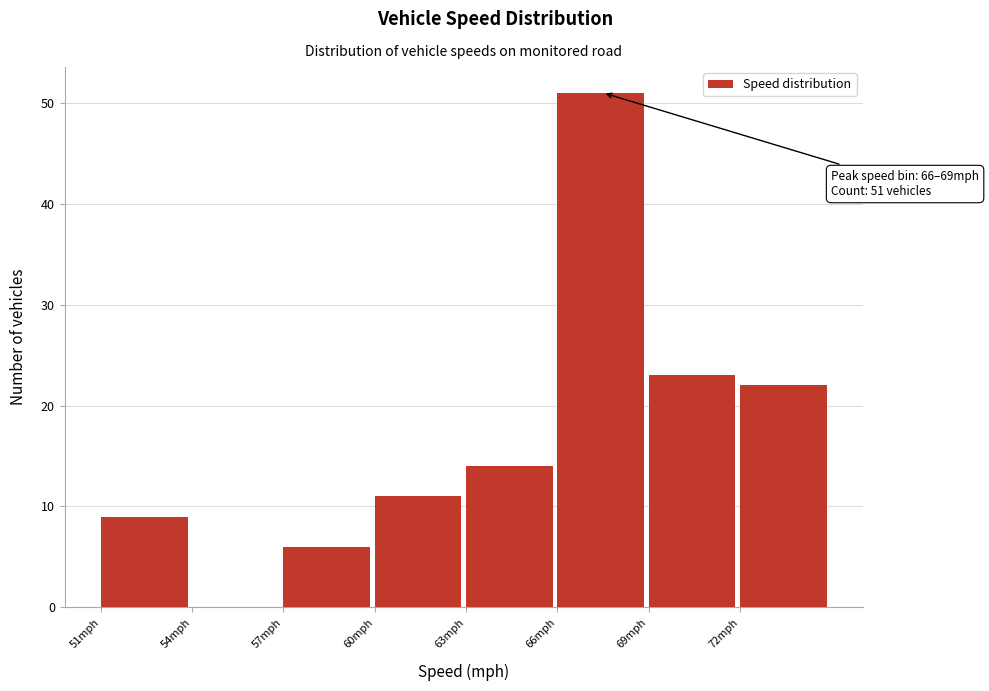

Over which range of the x-axis is the bar tallest?

66 to 69